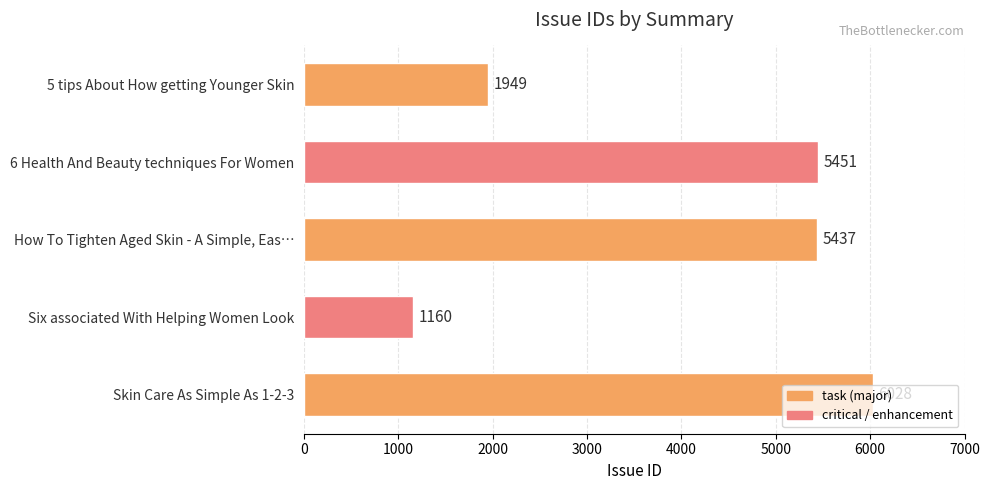

The value at 6 Health And Beauty techniques For Women is 5451. True or false?

True